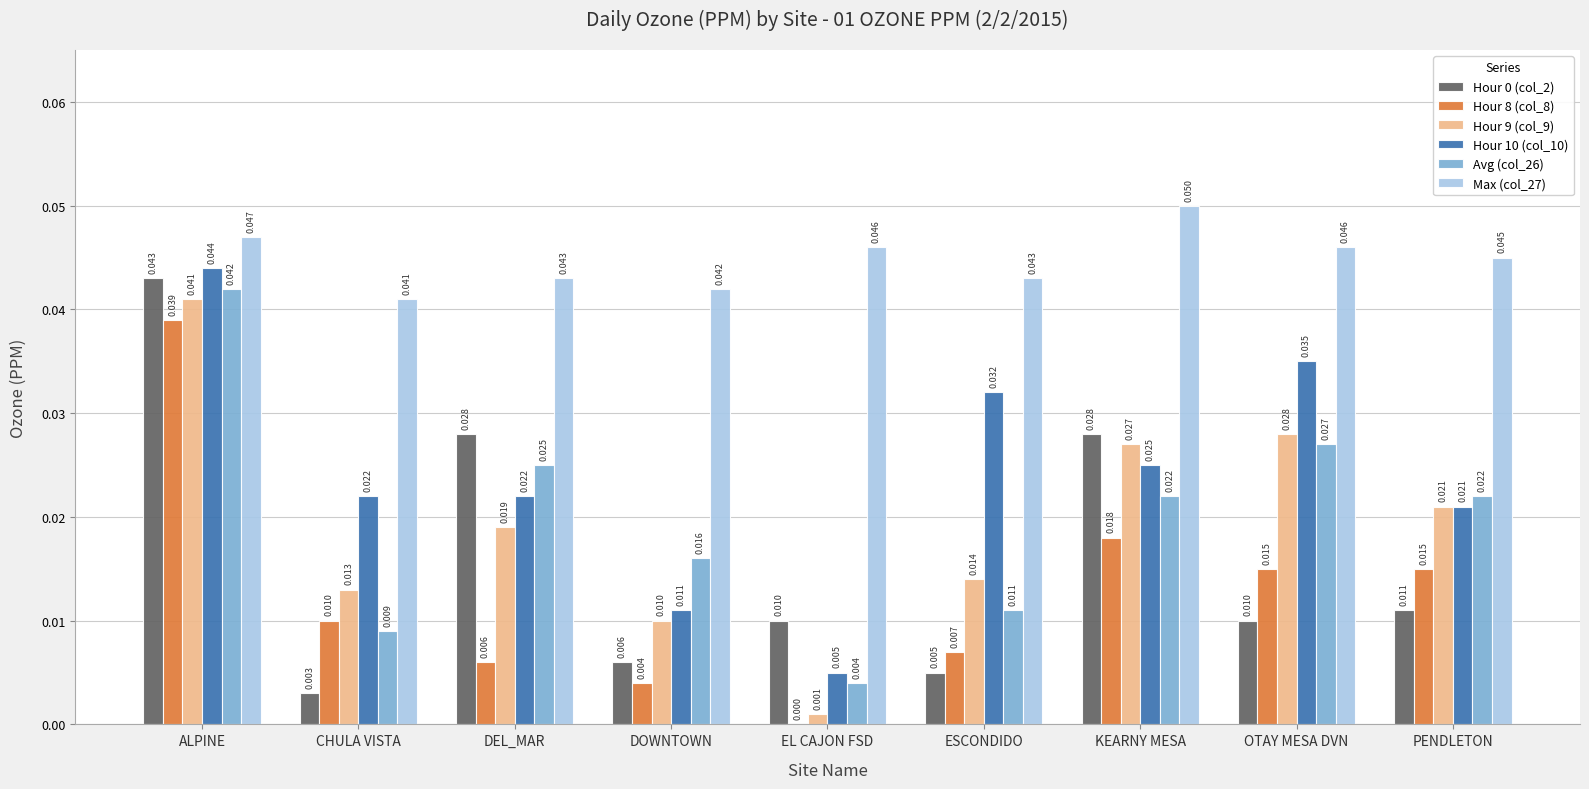

At which label is Hour 10 (col_10) closest to 0?

EL CAJON FSD